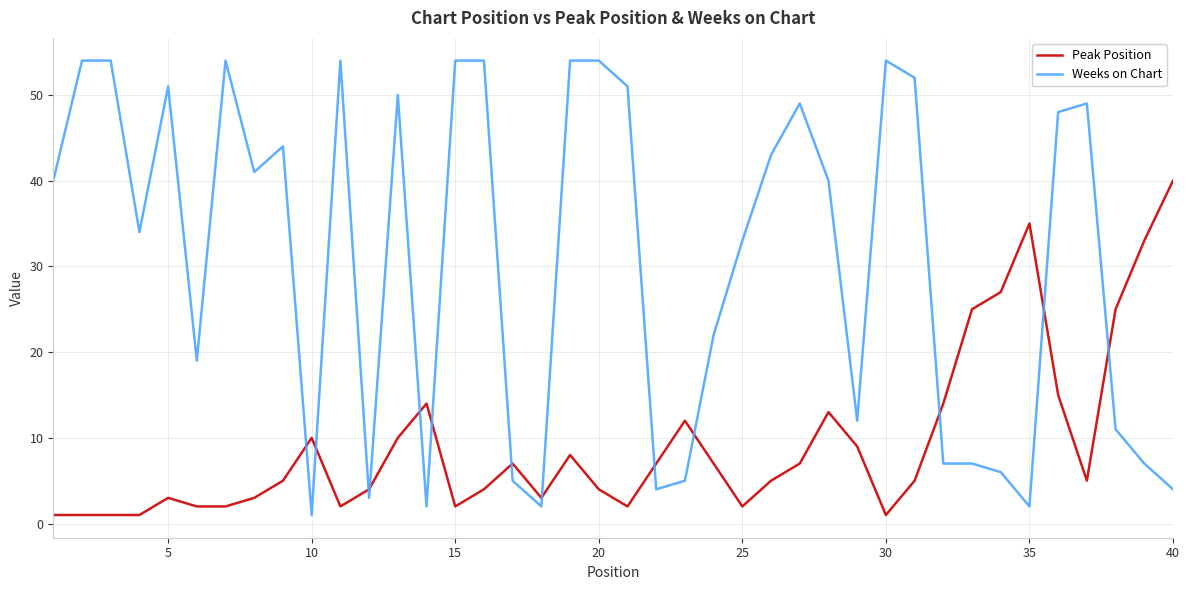

Which series has the widest spread of values?

Weeks on Chart